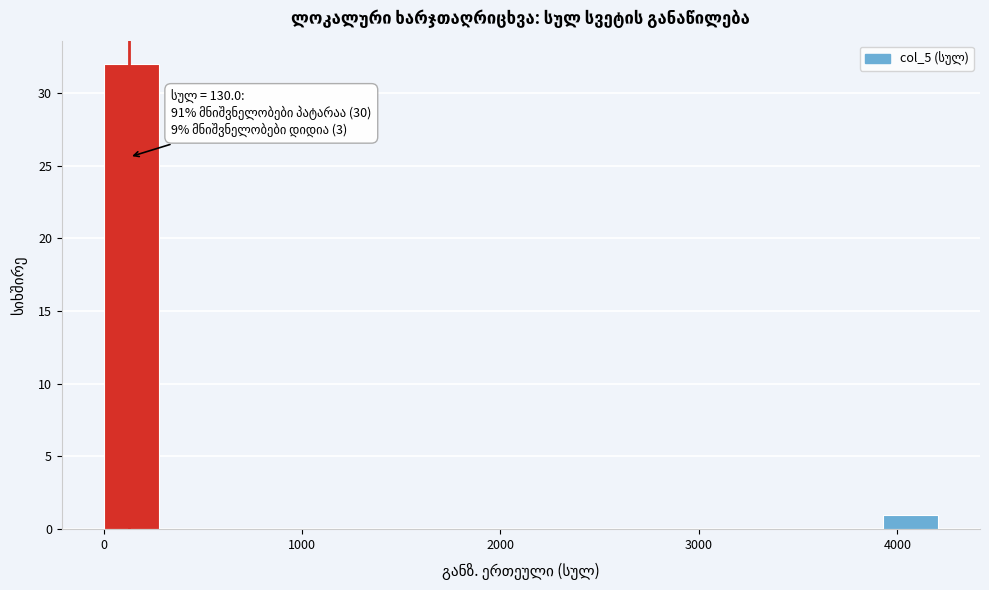

Around what value on the x-axis is the tallest bar? Give the approximate position of its centre, as read against the axis.

100